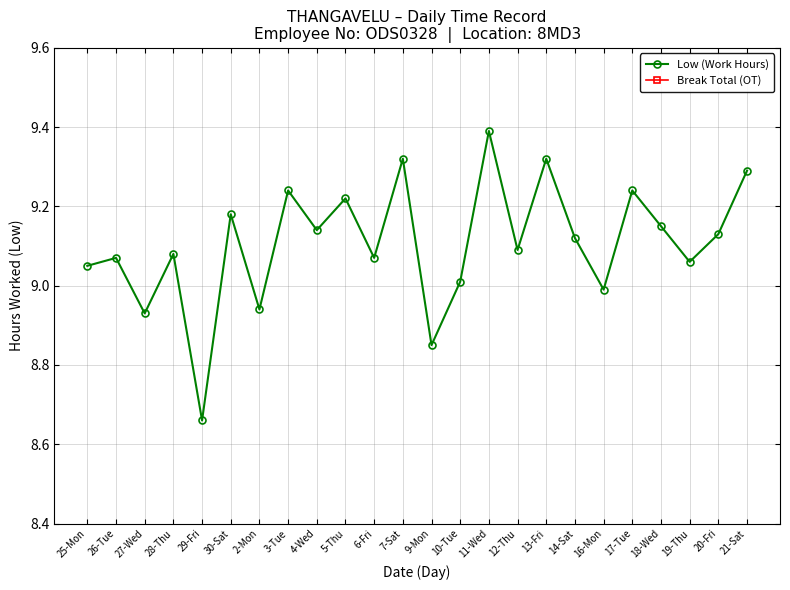

True or false: Break Total (OT) has a value of 0.0 at 21-Sat.

True